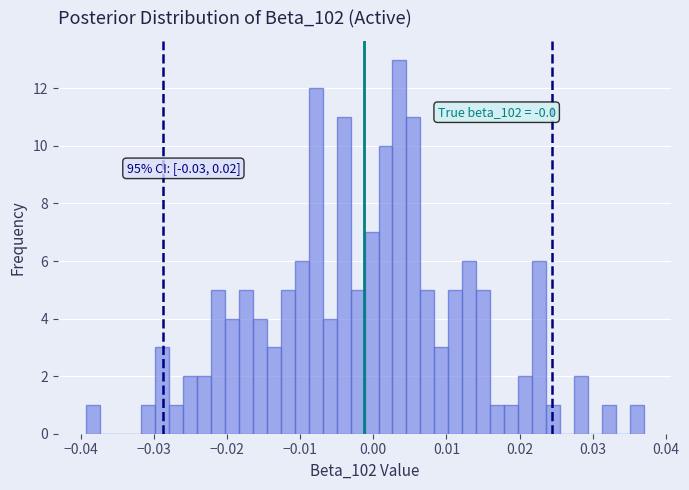

Read against the x-axis, roughly where is the centre of the tallest bar?

0.004